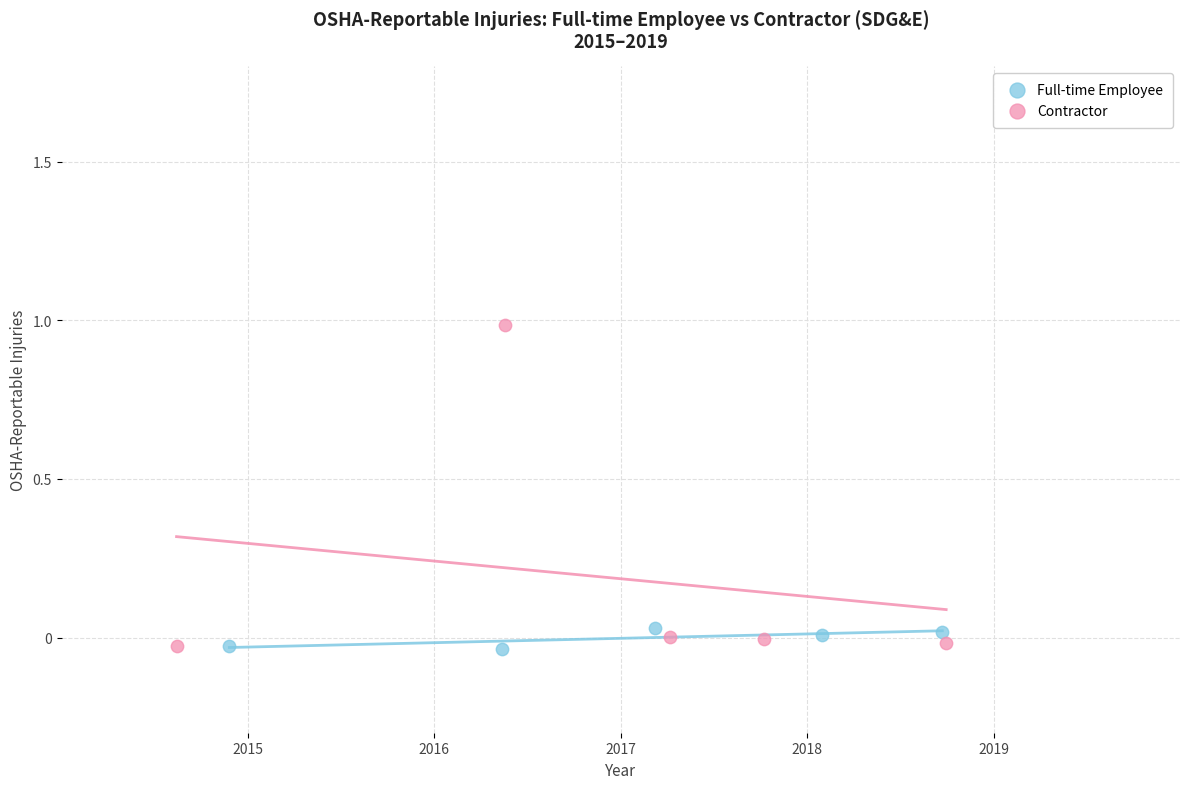

Which series contains the highest Y value?

Contractor